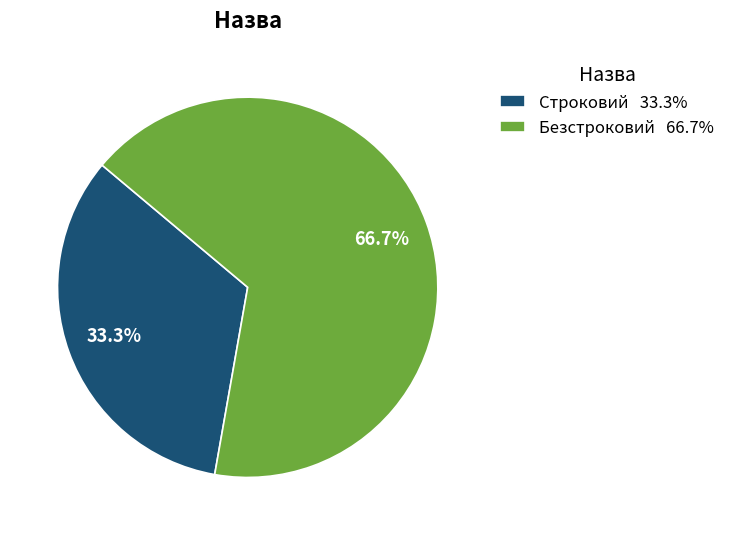

Which category accounts for the majority?

Безстроковий